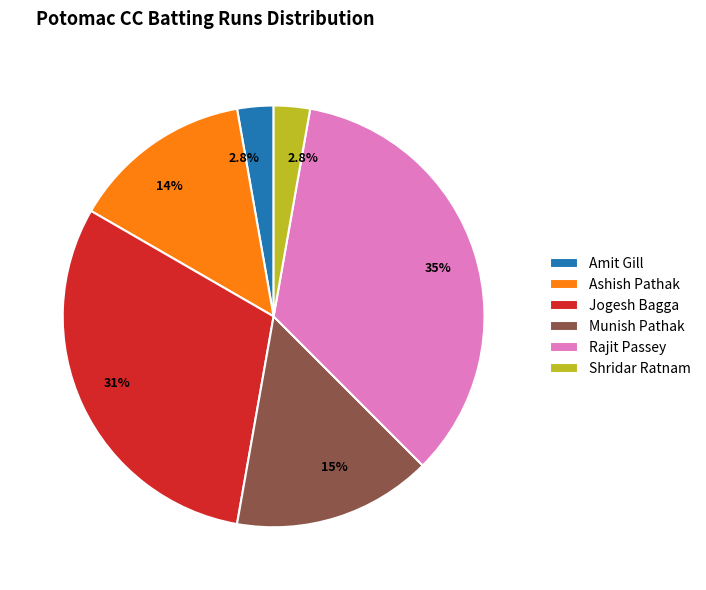

Which category has the biggest portion of the pie?

Rajit Passey